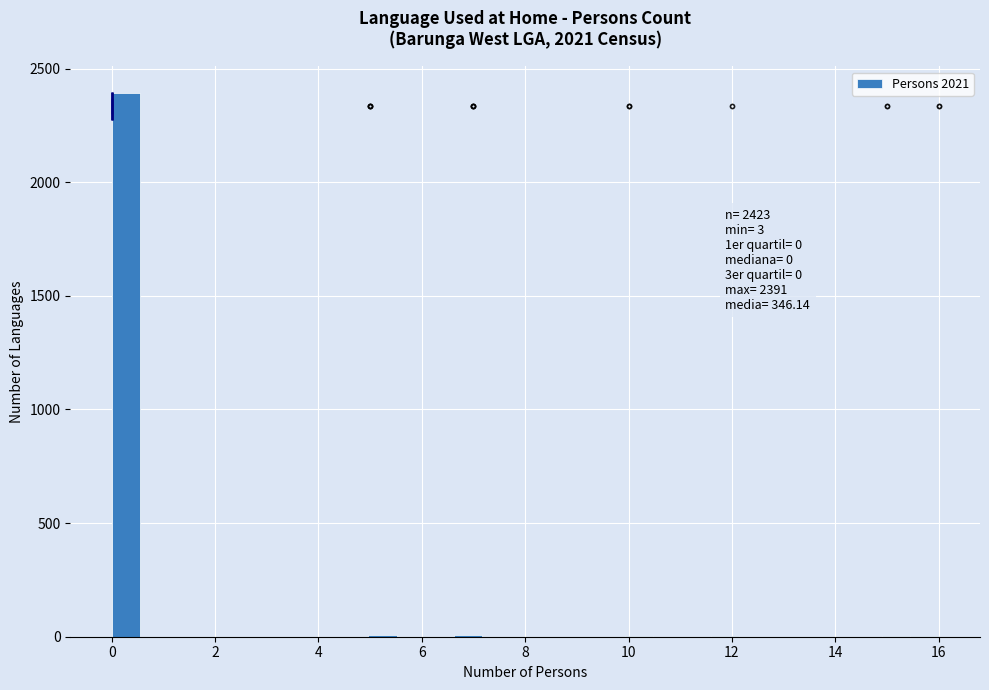

Read against the x-axis, roughly where is the centre of the tallest bar?

0.2